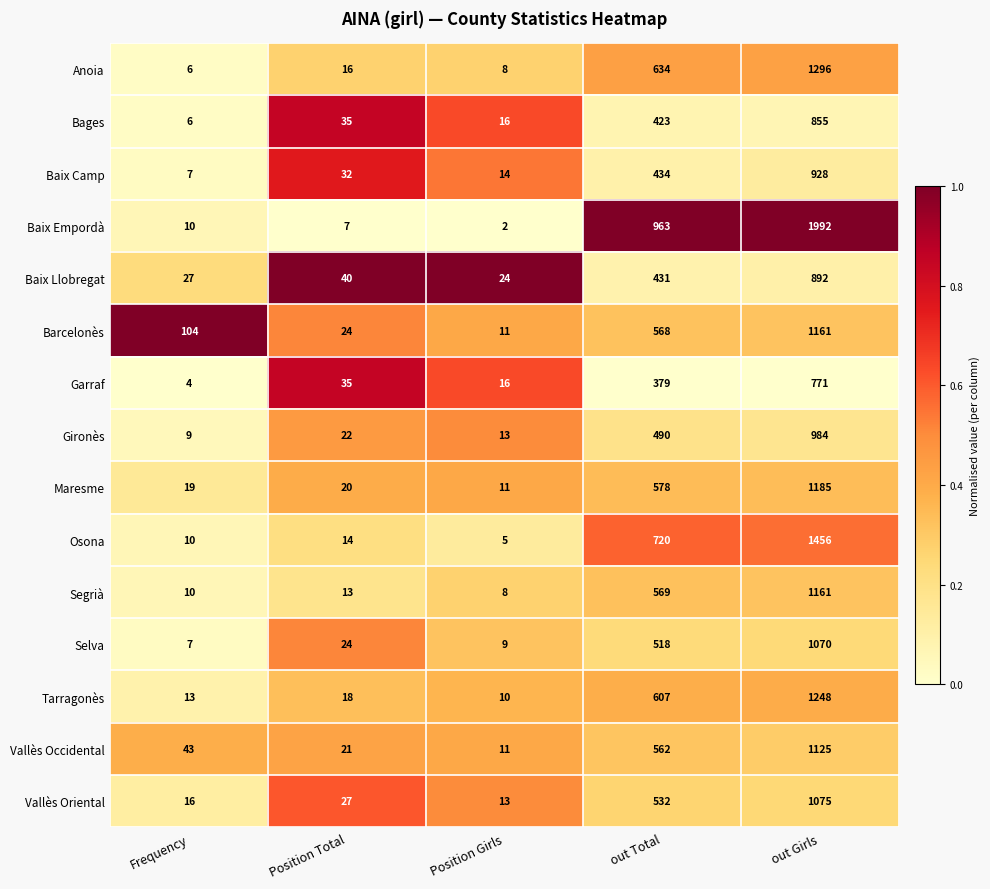

At which label is Osona closest to 730?

out Total